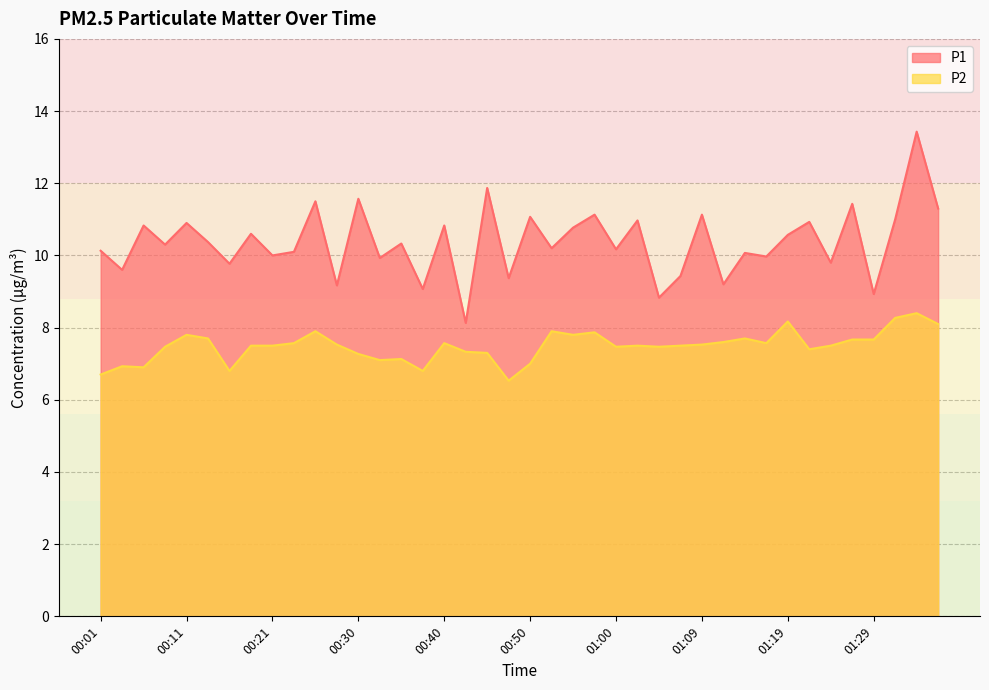

What is the difference between the second highest and second lowest values in the P1 series?

3.0